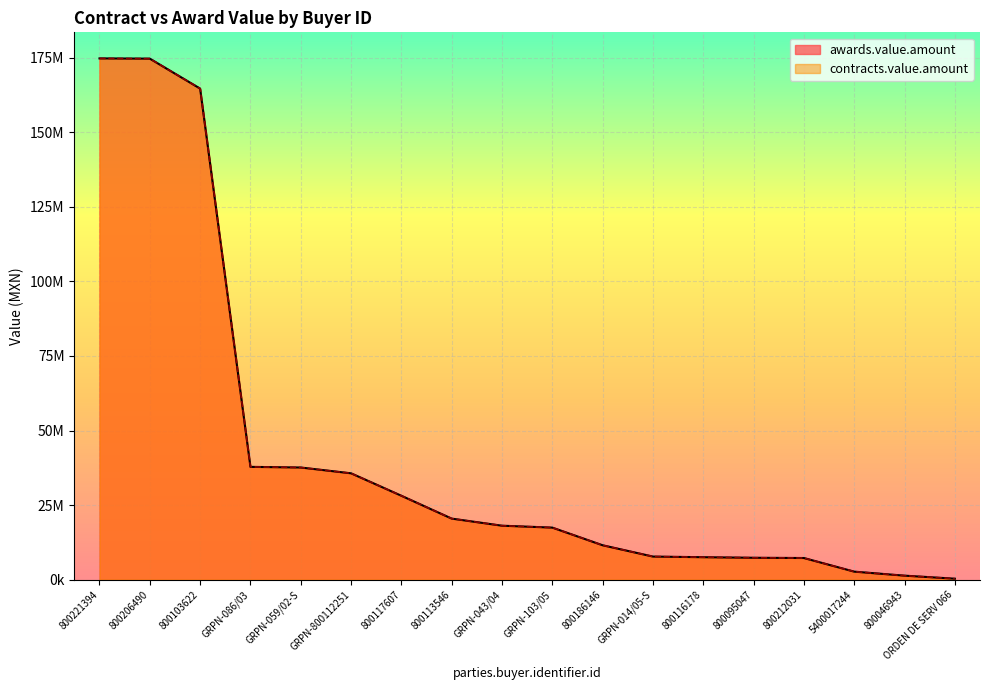

What is the maximum value for contracts.value.amount?

174720960.0